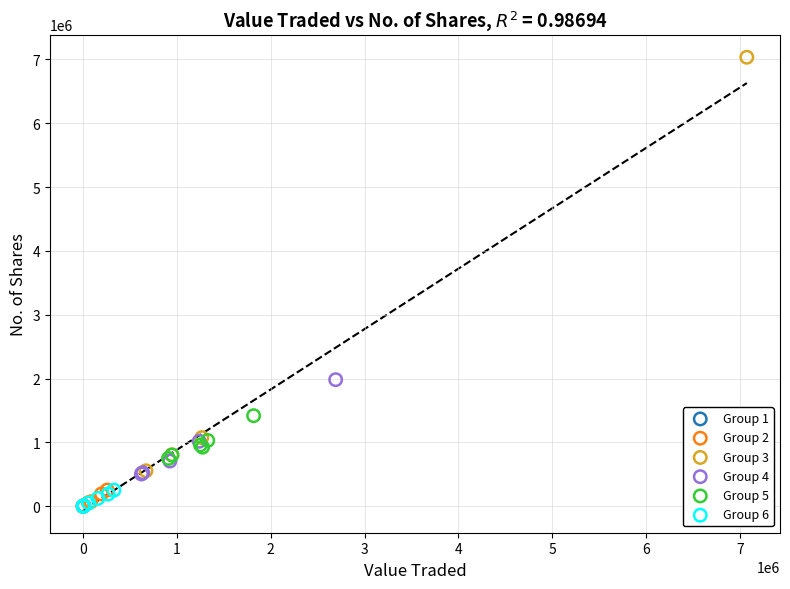

Which series contains the highest Y value?

Group 3